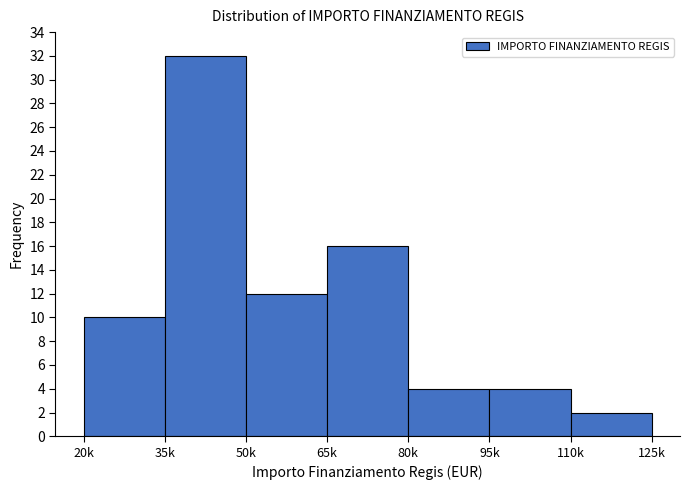

Reading left to right, list all the values displayed in this chart.

10	32	12	16	4	4	2